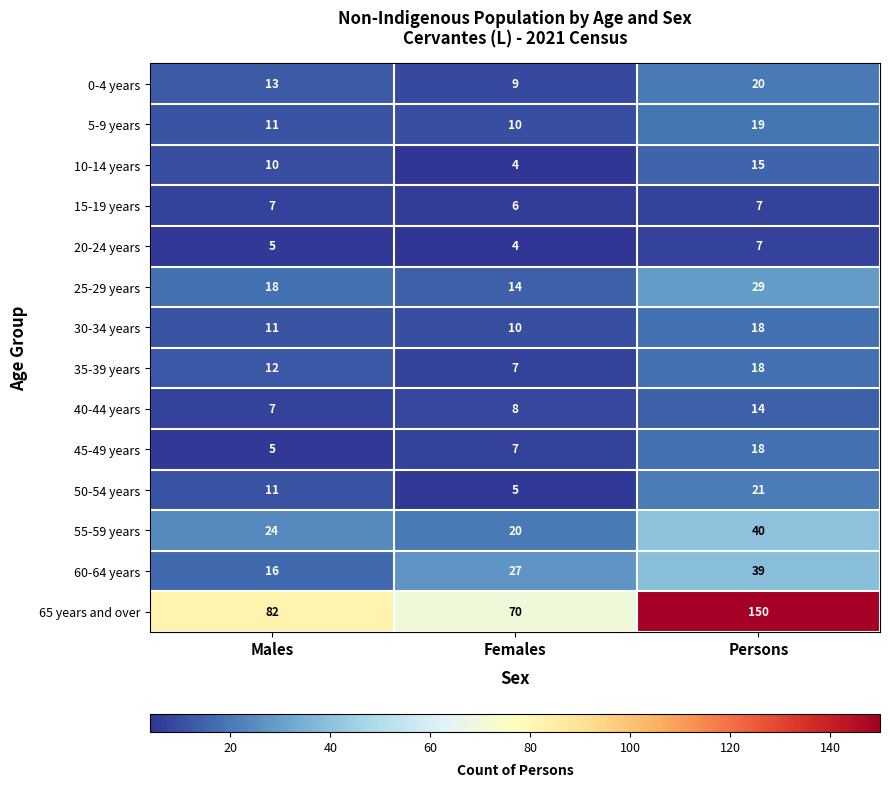

How many categories are shown in the chart?

3